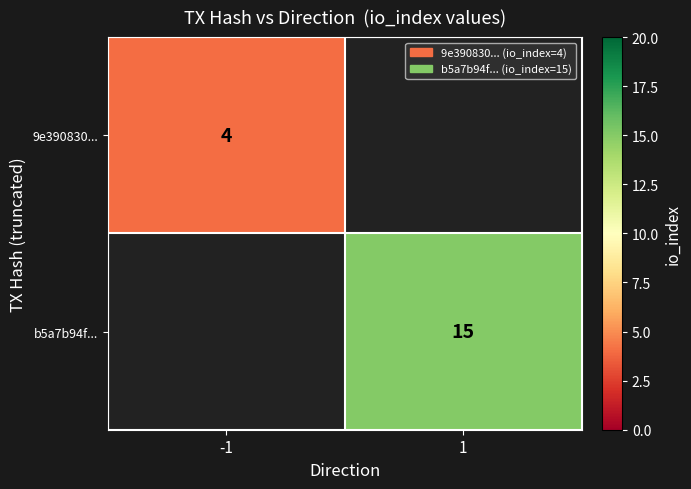

The 9e390830... series shows 4 at -1. True or false?

True